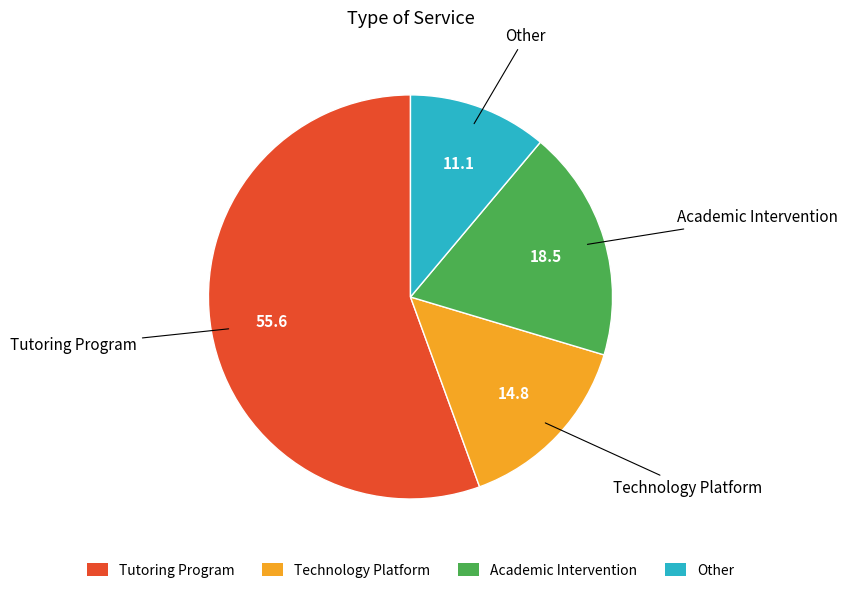

Is it true that Academic Intervention is 19% of the pie?

True